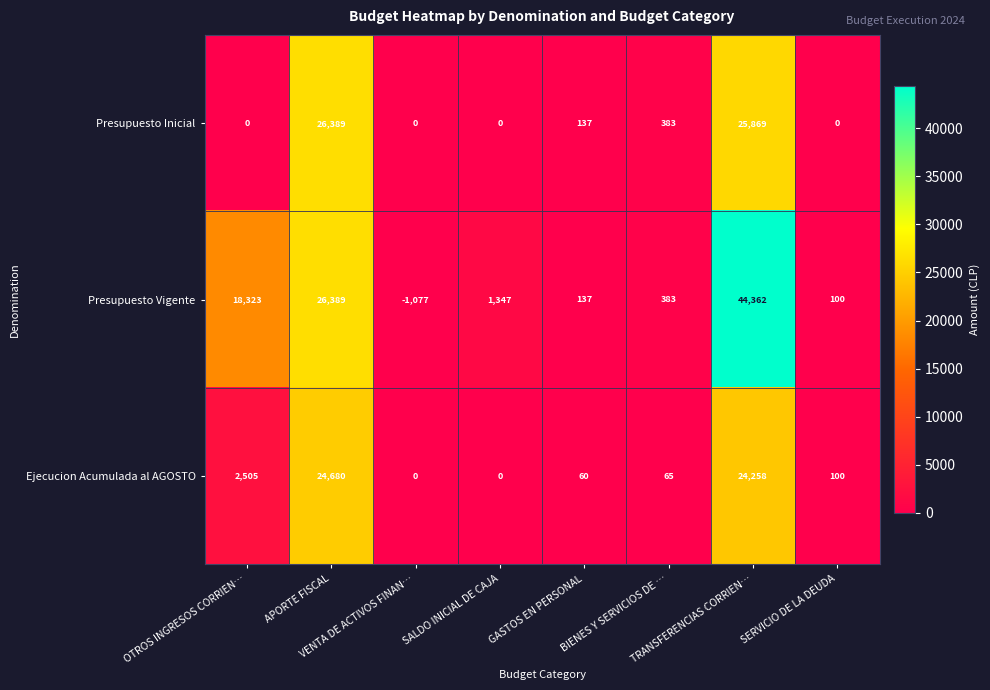

What is the difference between the second highest and second lowest values in the Presupuesto Inicial series?

25869